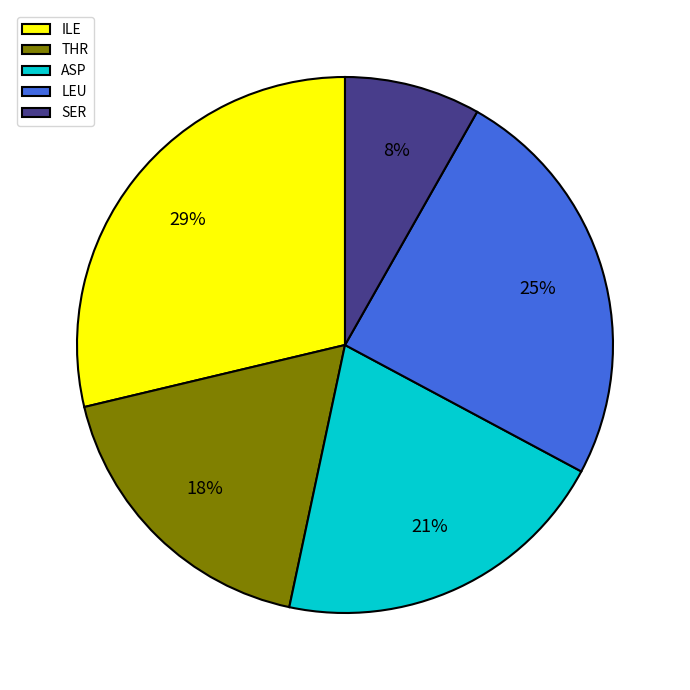

Is the sum of ILE and LEU greater than half?

Yes